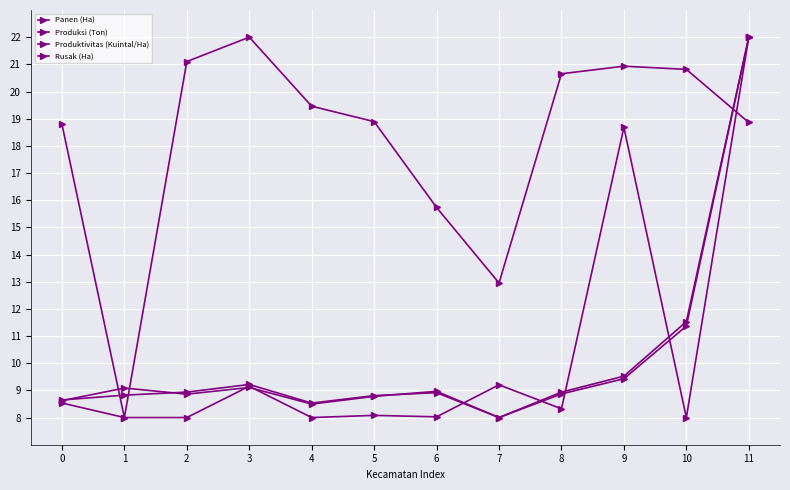

How many data points in Produksi (Ton) are above 8?

11